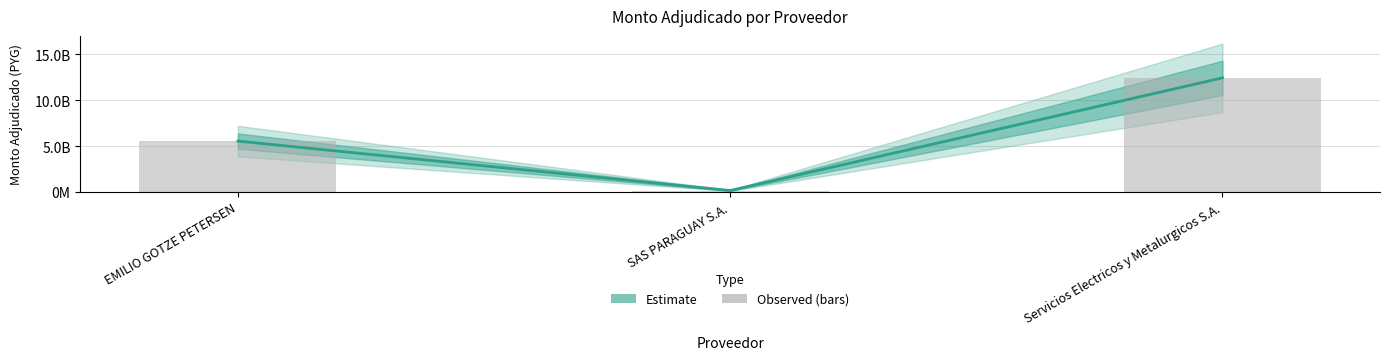

What is the average value of the Observed series?

6064223007